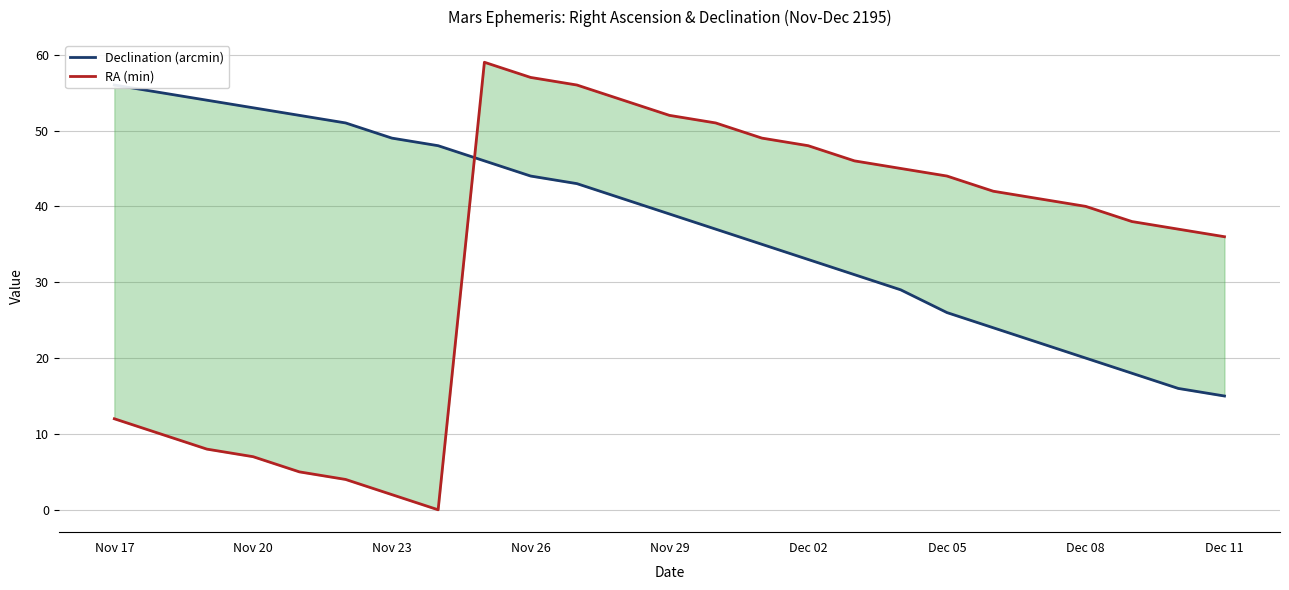

True or false: RA (min) has a value of 48 at Dec 02.

True